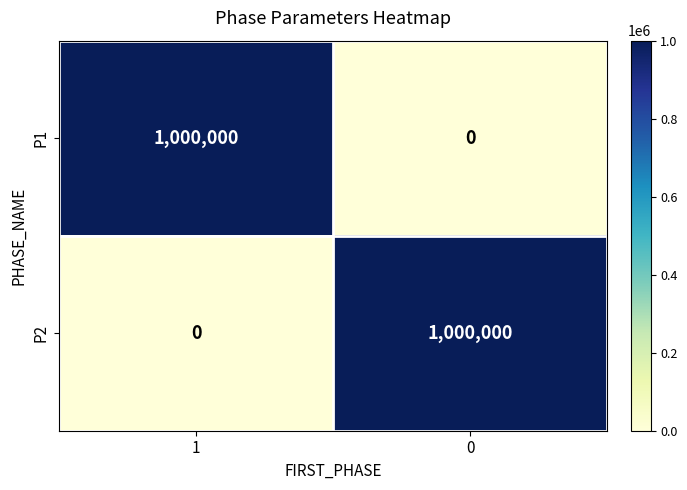

What is the approximate value of P1 at 1, to the nearest 10?

1000000